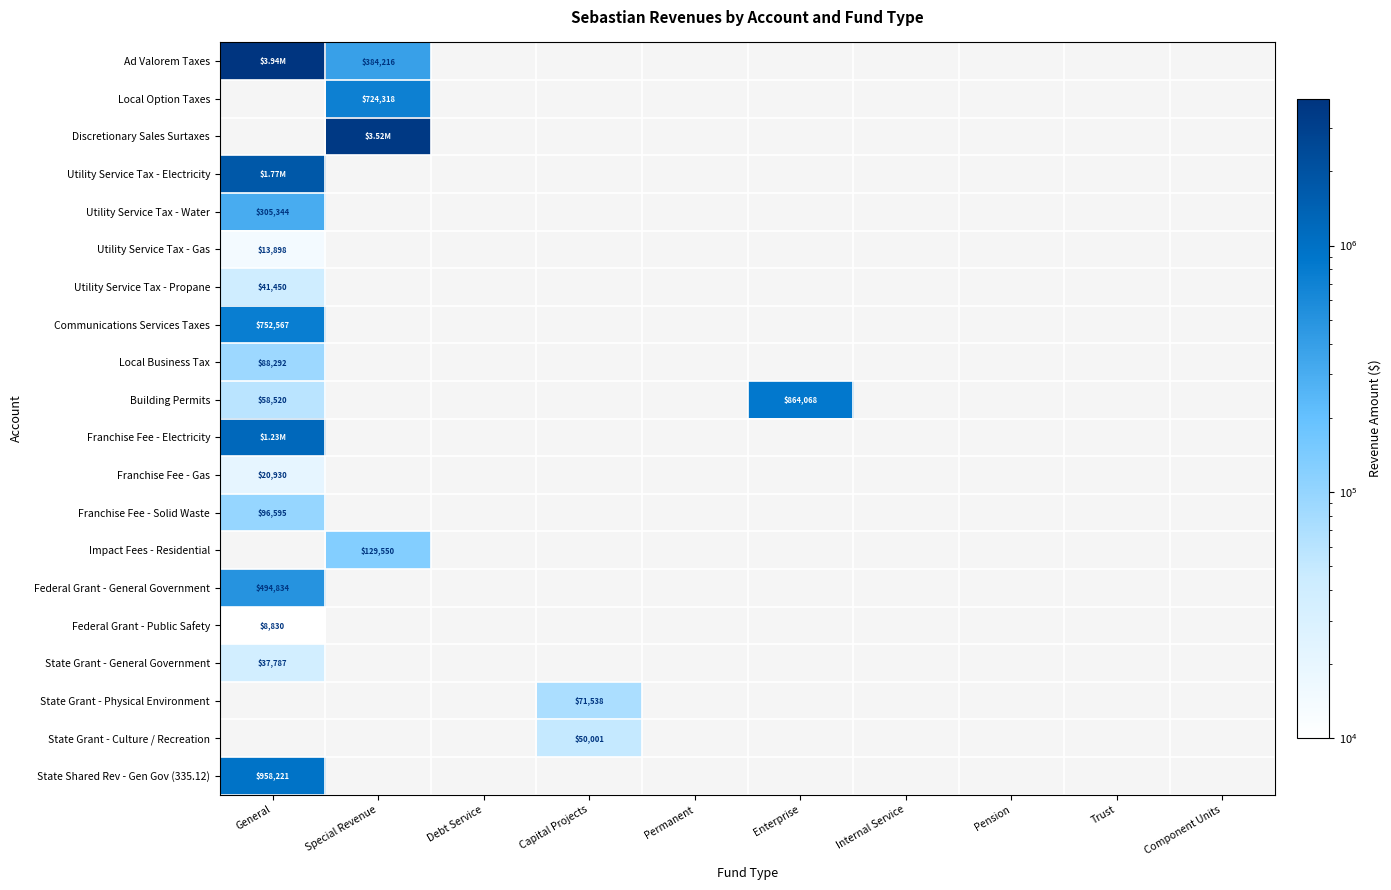

List the labels in order of Utility Service Tax - Water value, smallest first.

Special Revenue, Debt Service, Capital Projects, Permanent, Enterprise, Internal Service, Pension, Trust, Component Units, General